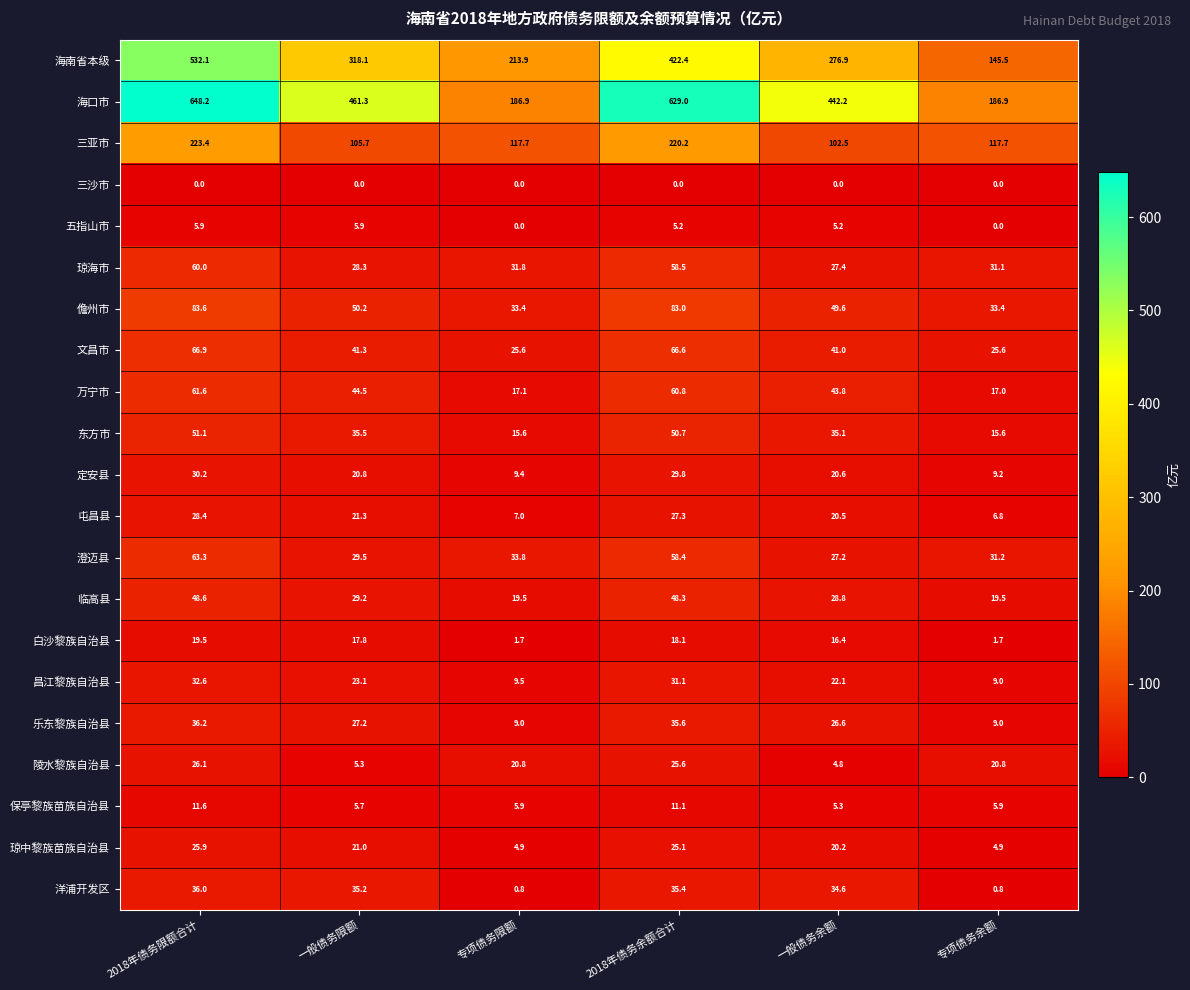

The 三亚市 series shows 41.9 at 专项债务限额. True or false?

False